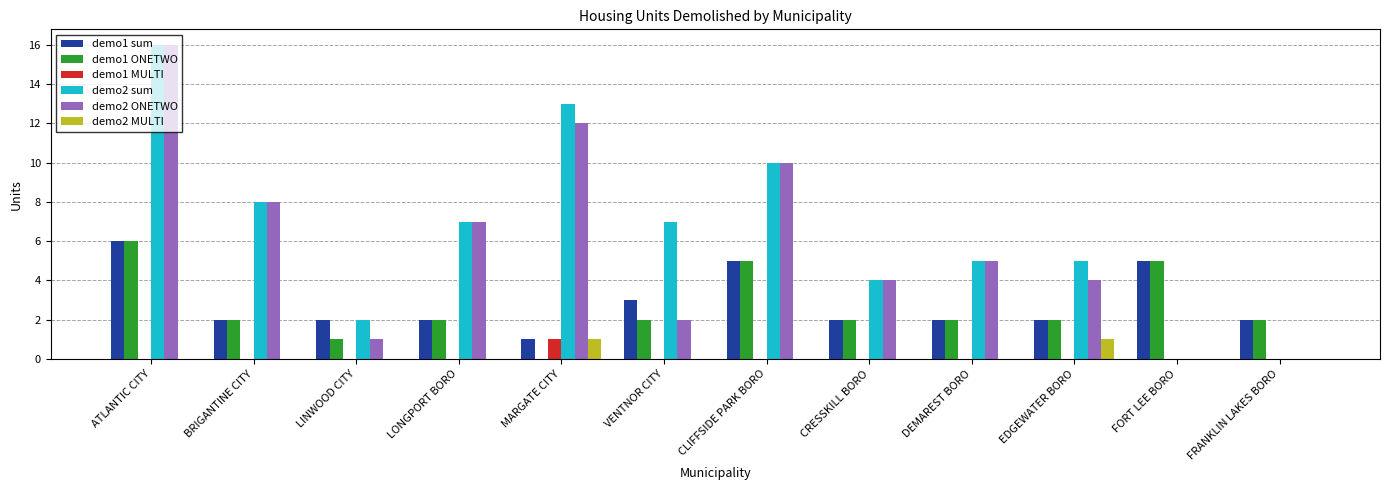

What are all the series names shown in the legend?

demo1 sum, demo1 ONETWO, demo1 MULTI, demo2 sum, demo2 ONETWO, demo2 MULTI